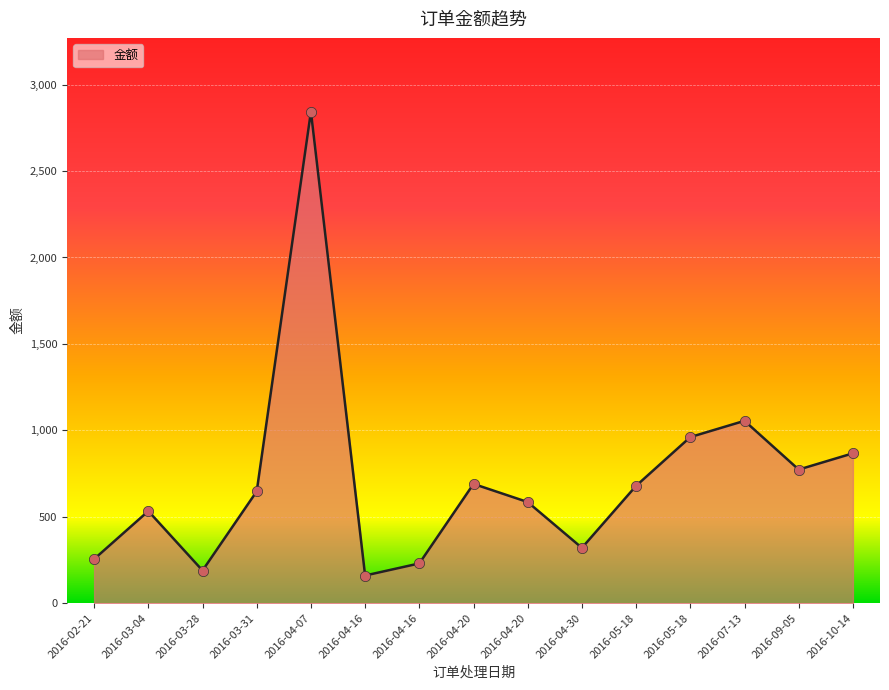

Approximately how many times larger is the value at 2016-04-07 compared to 2016-09-05?

3.7